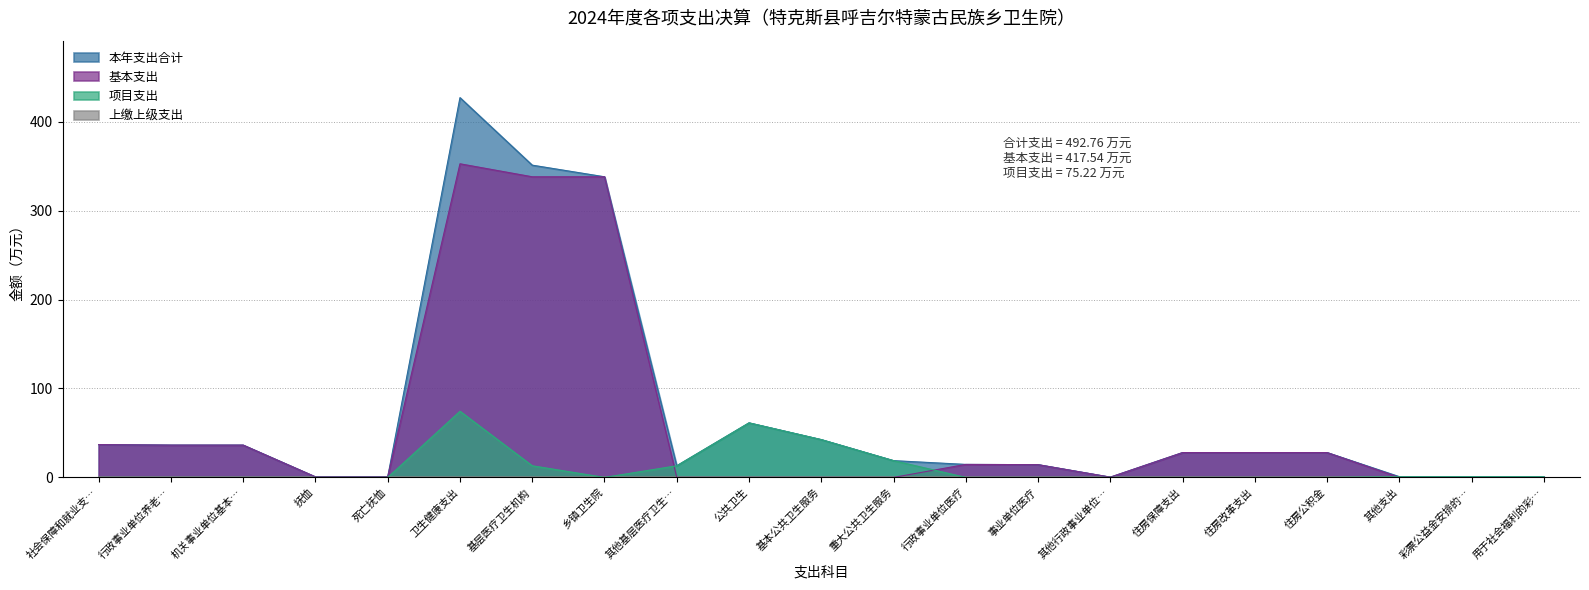

At which category does the chart reach its peak across all series?

卫生健康支出